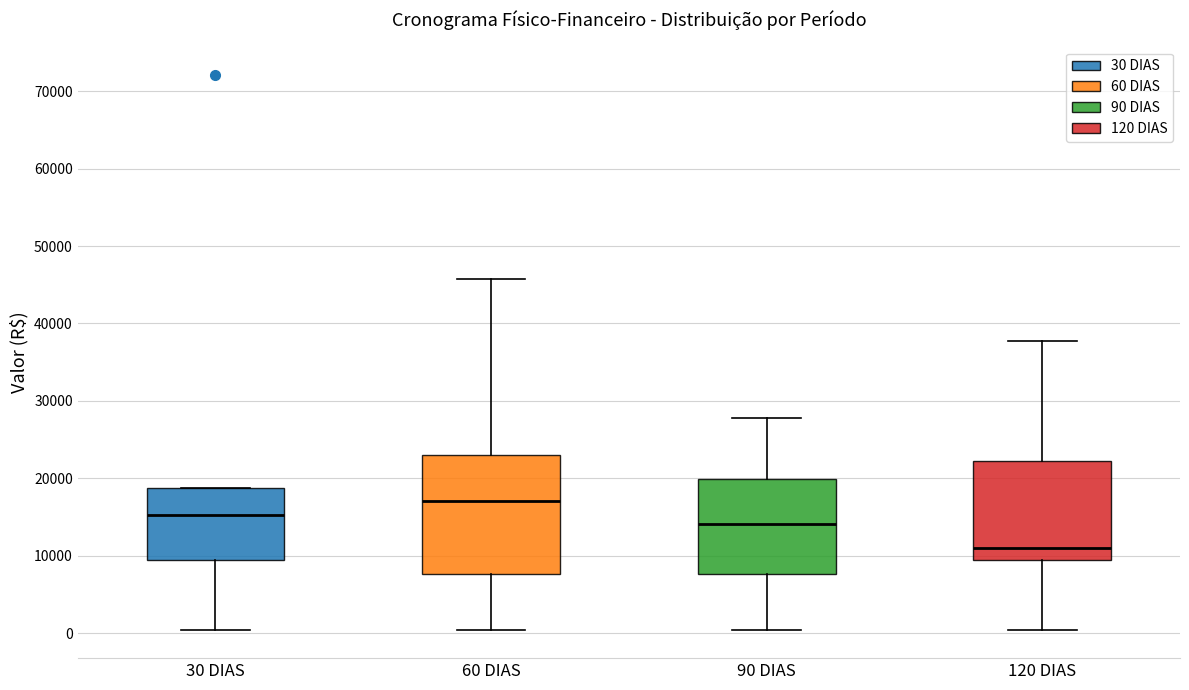

Which box's median line is the highest?

60 DIAS